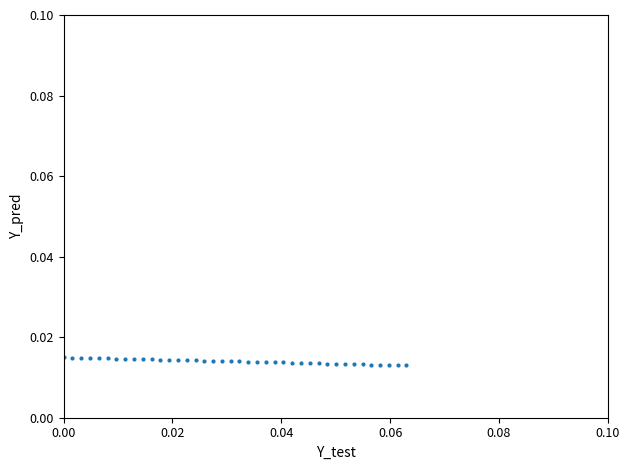

How many points are shown in the scatter plot?

40